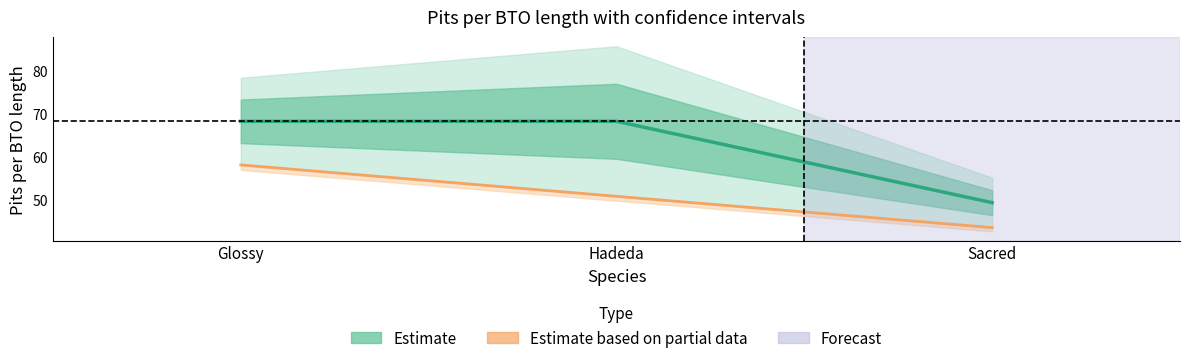

Reading left to right, what are all the values shown in this chart?

Estimate: Glossy=68.3	Hadeda=68.3	Sacred=49.4
Estimate based on partial data: Glossy=58.1	Hadeda=50.8	Sacred=43.6